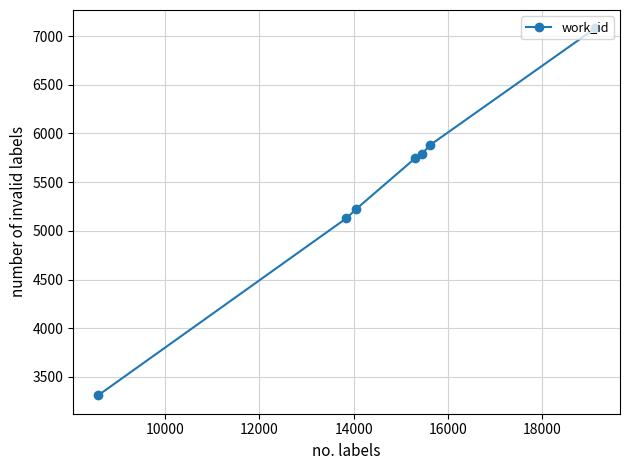

Reading left to right, list all the values displayed in this chart.

3310	5130	5225	5746	5787	5882	7080